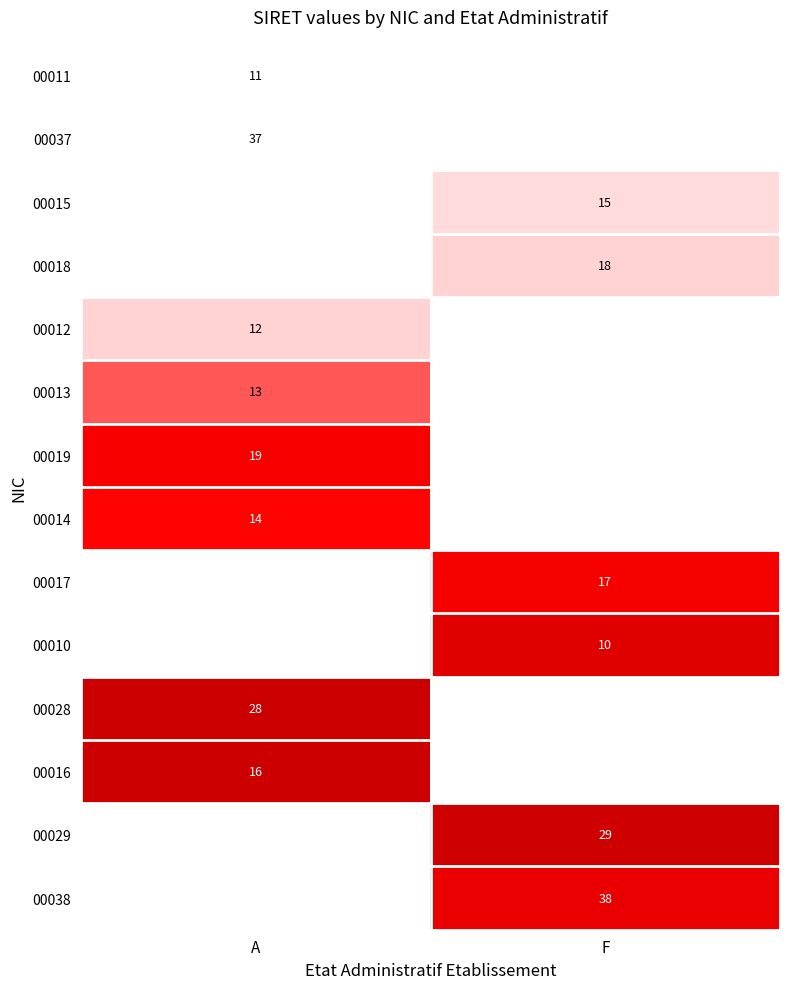

At which category is the sum across all series the highest?

A